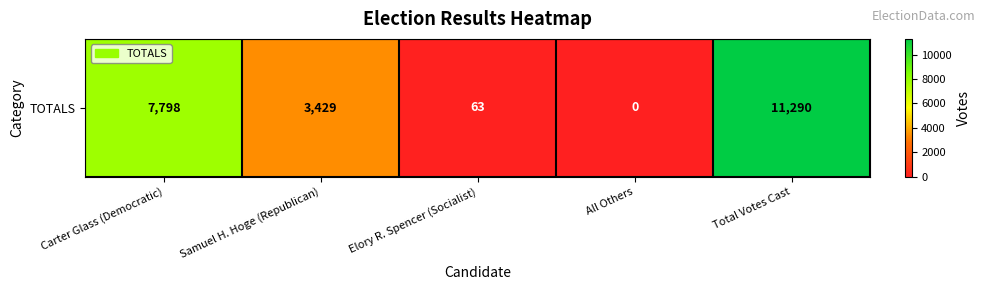

The chart shows a value of 0 at All Others. True or false?

True